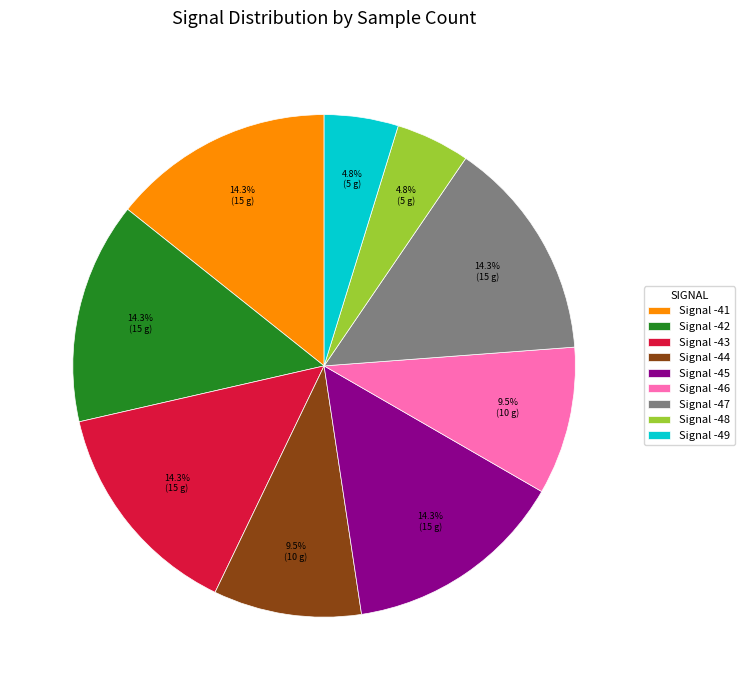

Between Signal -47 and Signal -44, which is larger?

Signal -47